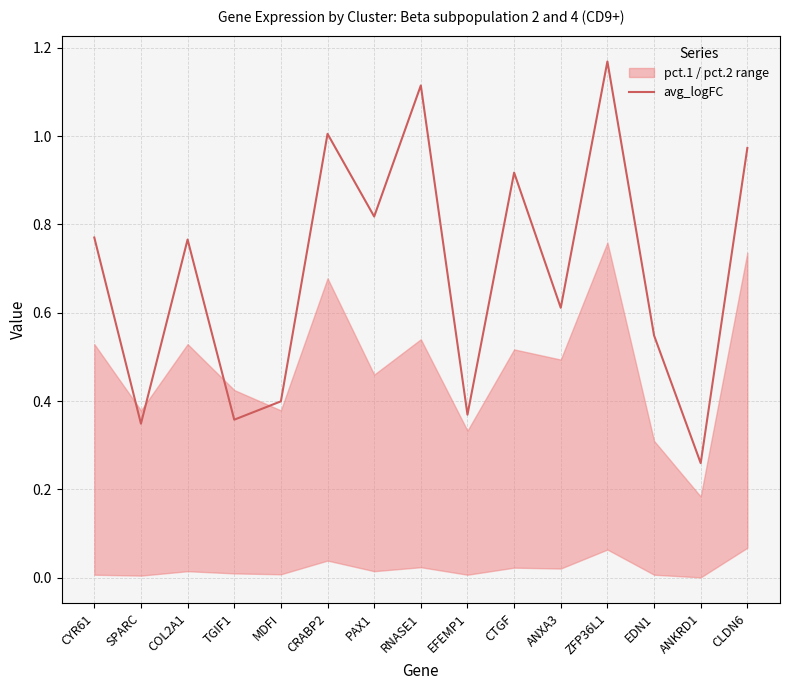

What is the greatest value displayed?

1.2